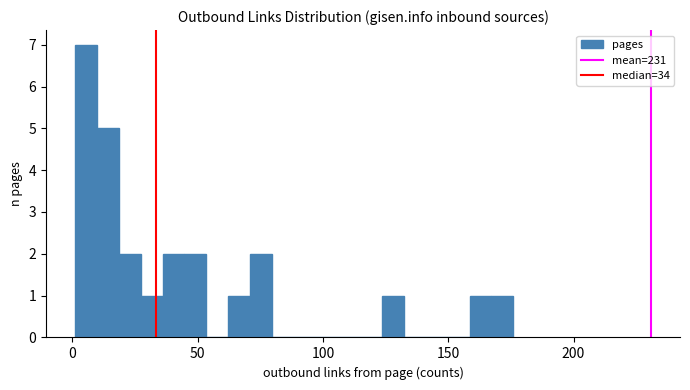

Read against the x-axis, roughly where is the centre of the tallest bar?

5